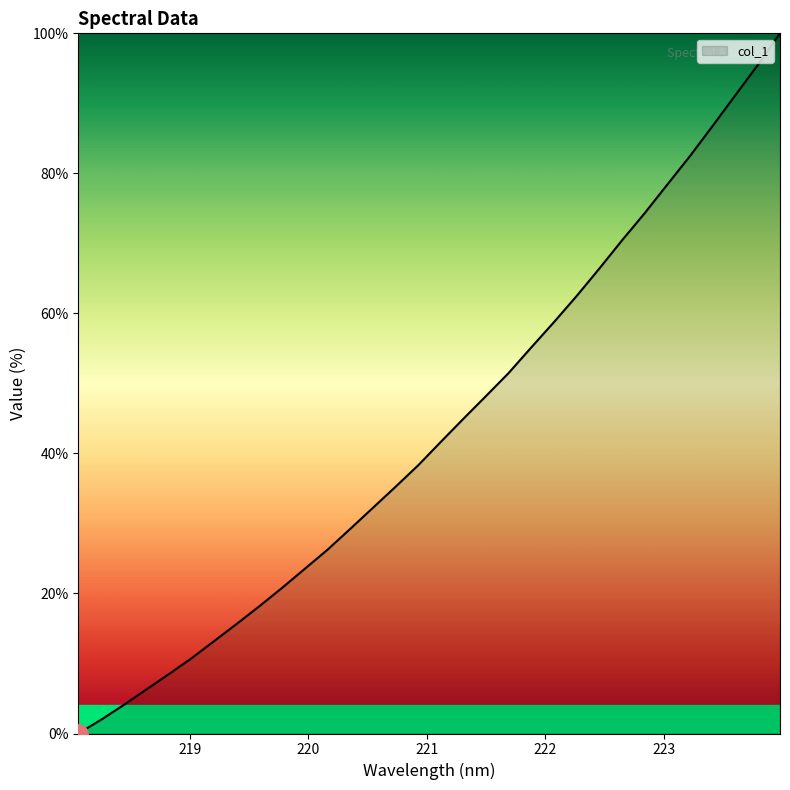

How many lines are shown in the chart?

1